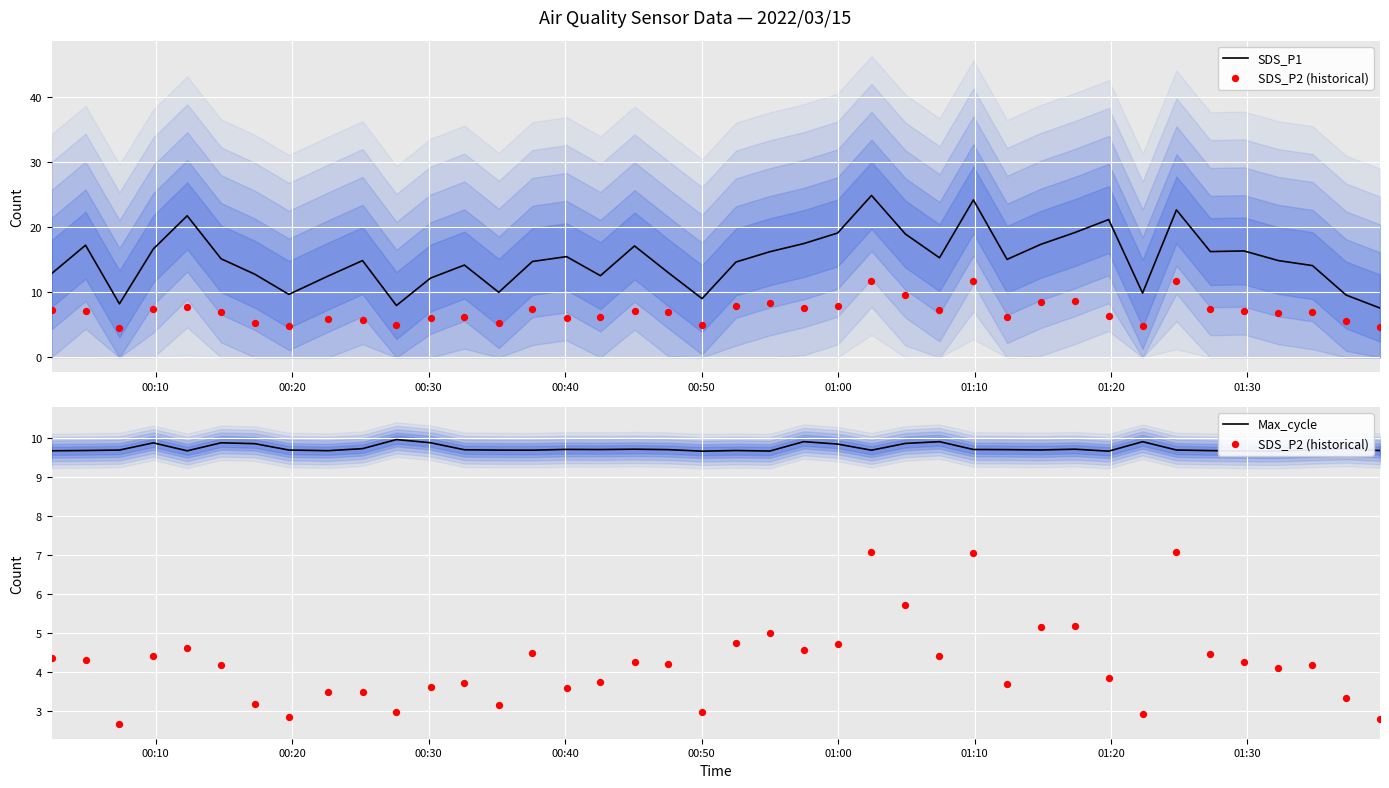

What are all the series names shown in the legend?

SDS_P1, SDS_P2 (historical), Max_cycle